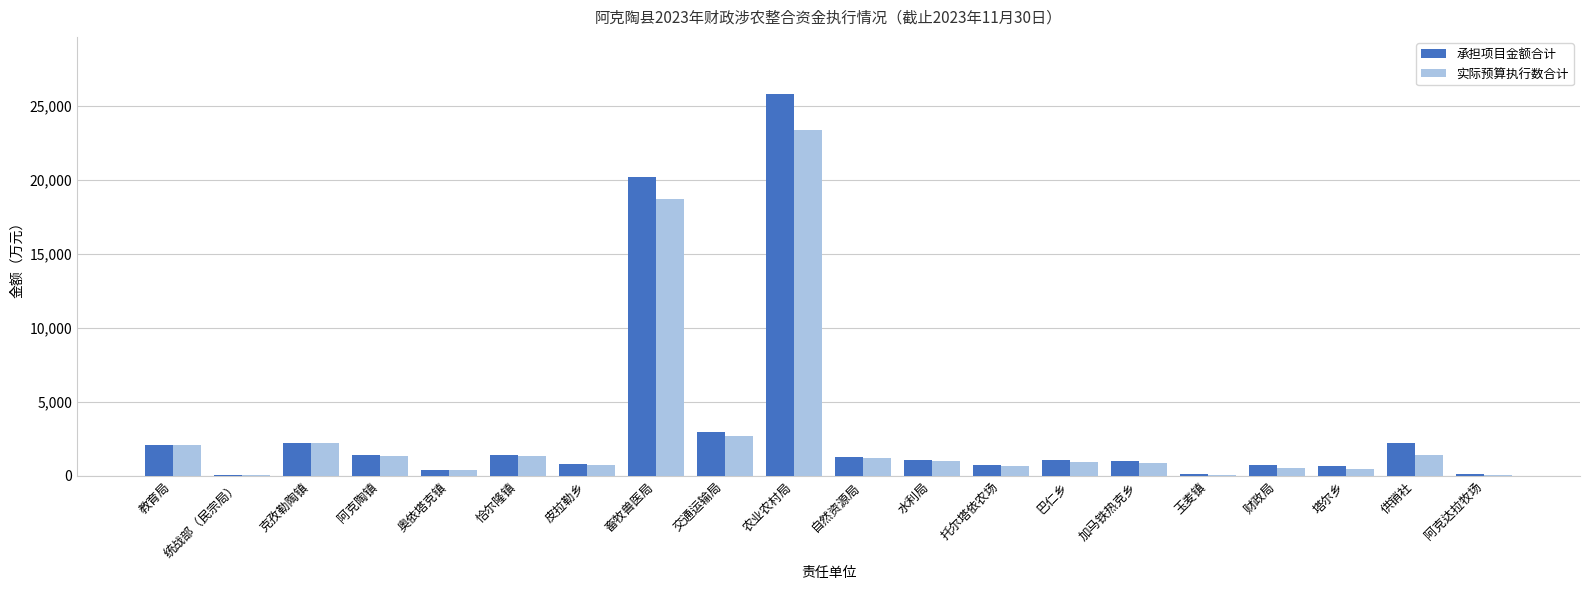

At which label does 承担项目金额合计 first exceed 1075?

教育局